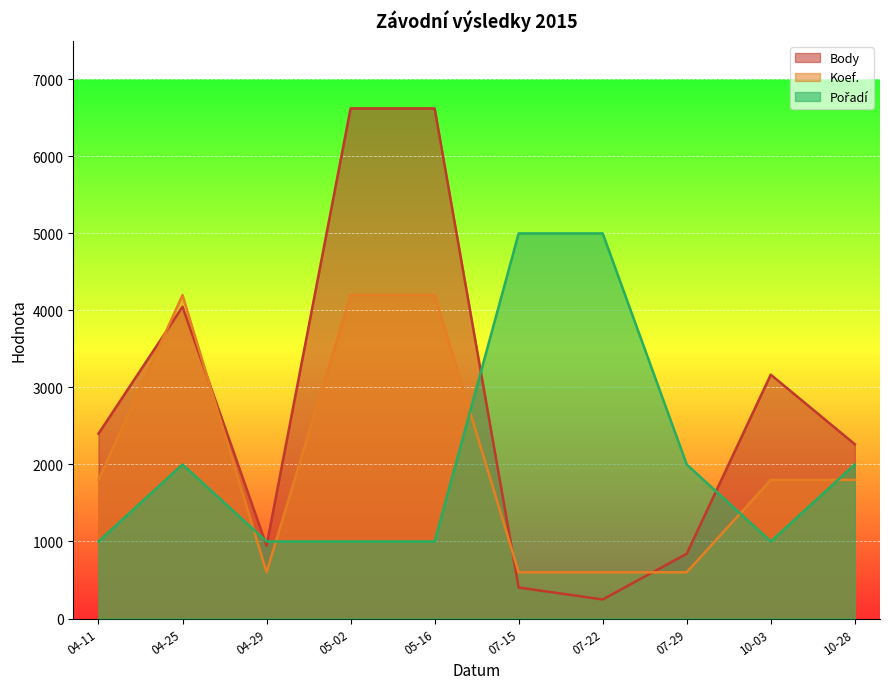

What is the sum of all Body values?

27558